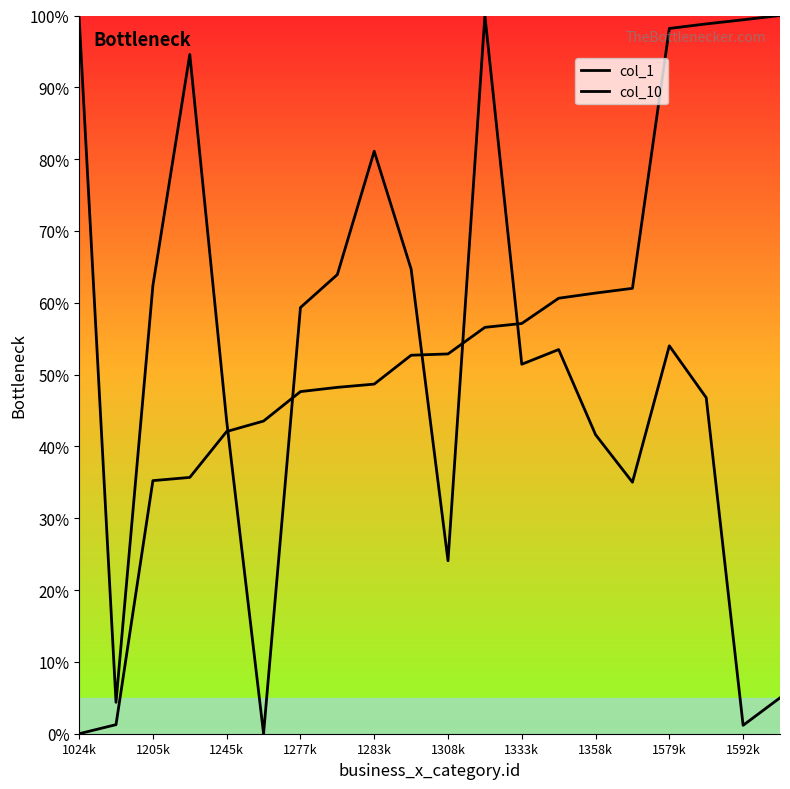

What is the highest value of the col_1 series?

100.0